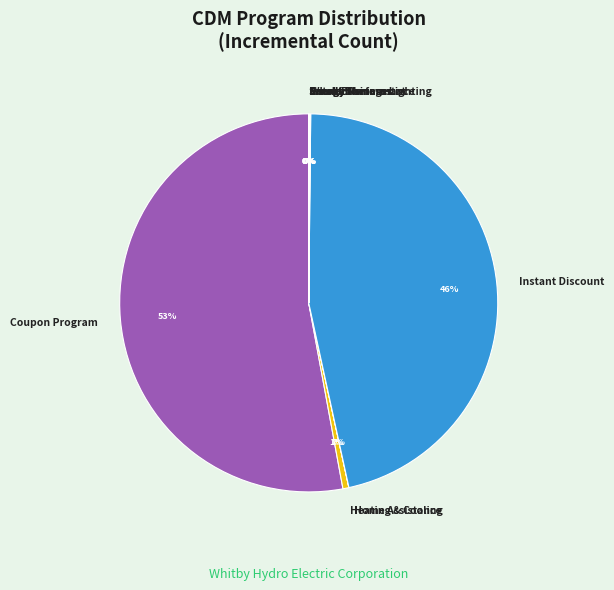

Is it true that Heating & Cooling is 11% of the pie?

False